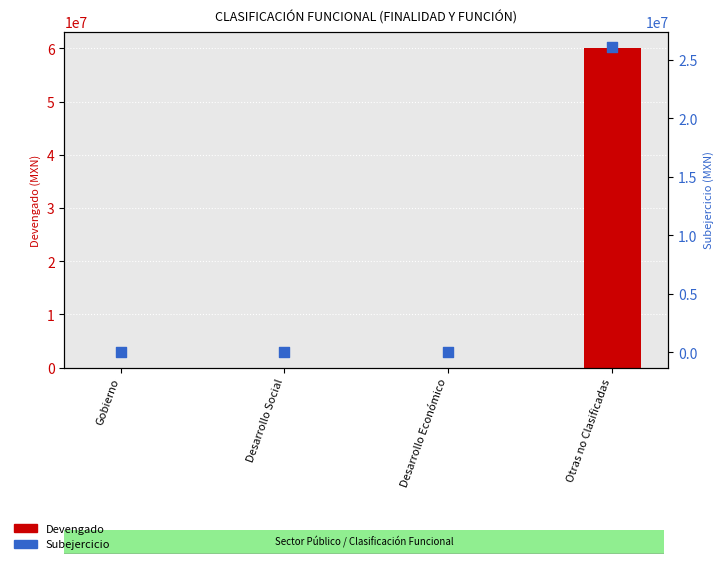

Which series contains the lowest Y value?

Devengado